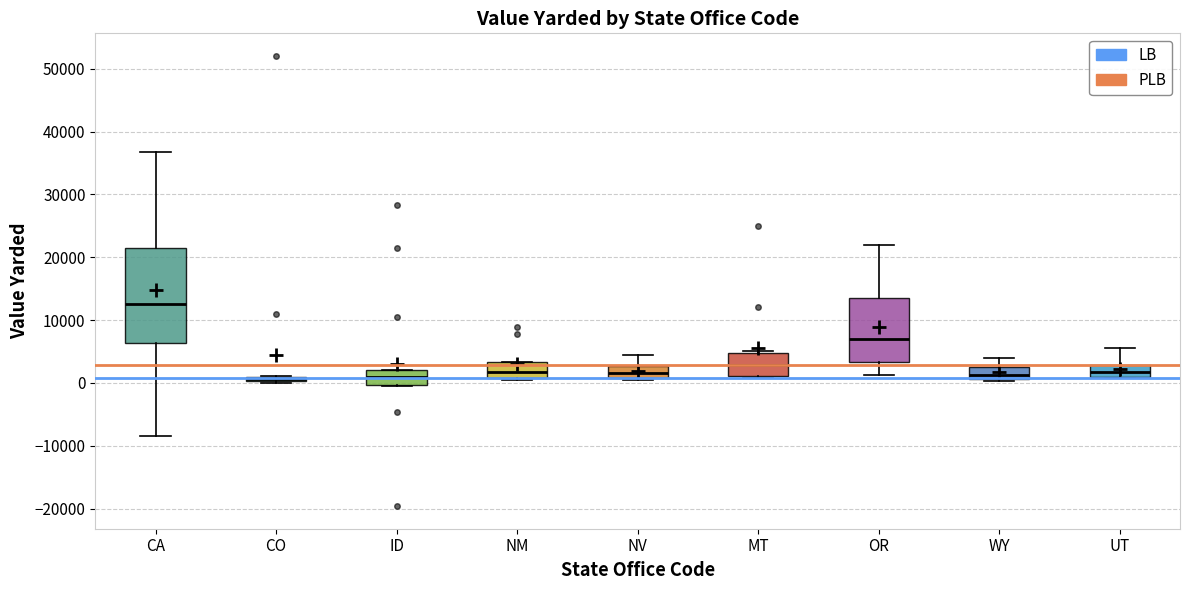

Which box is the tallest, from its lower edge to its upper edge?

CA